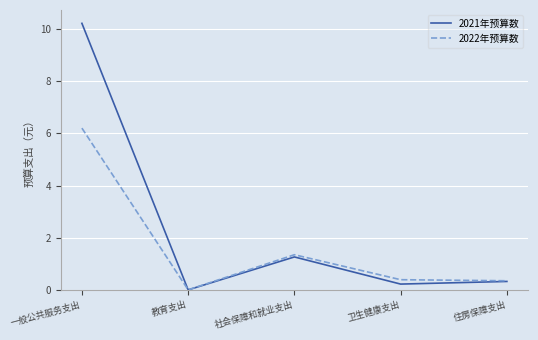

Count the number of data series in this chart.

2